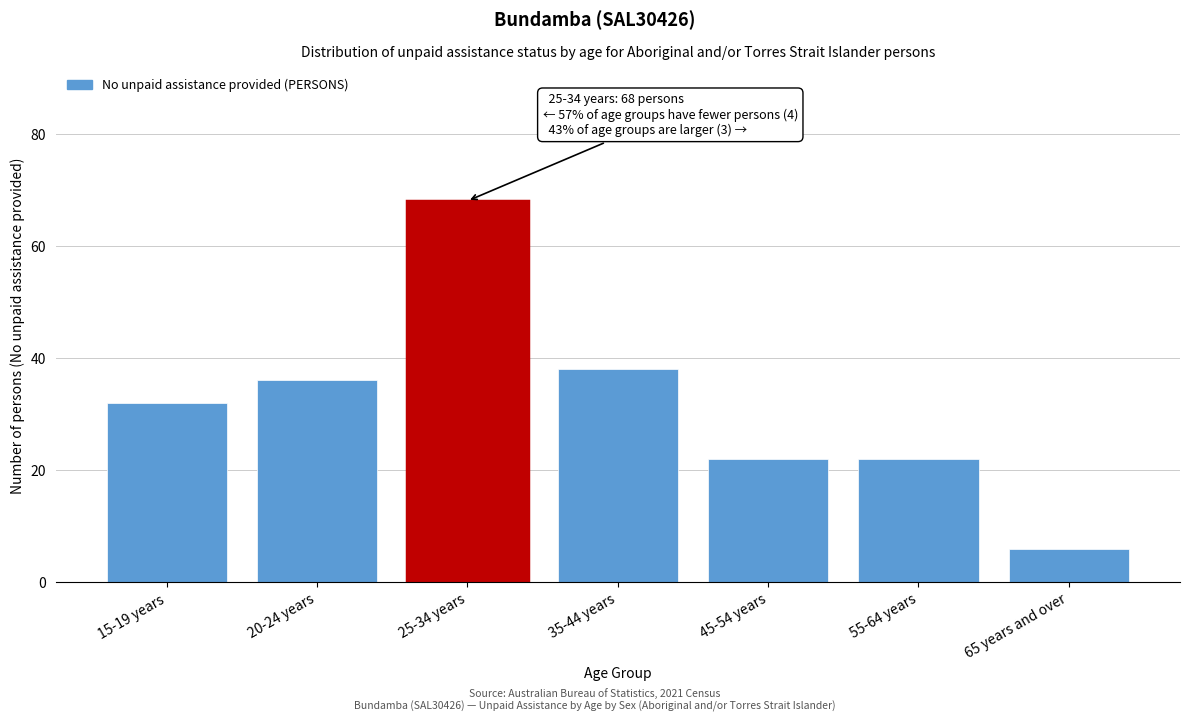

Reading right to left, list all the values displayed in this chart.

6	22	22	38	68	36	32